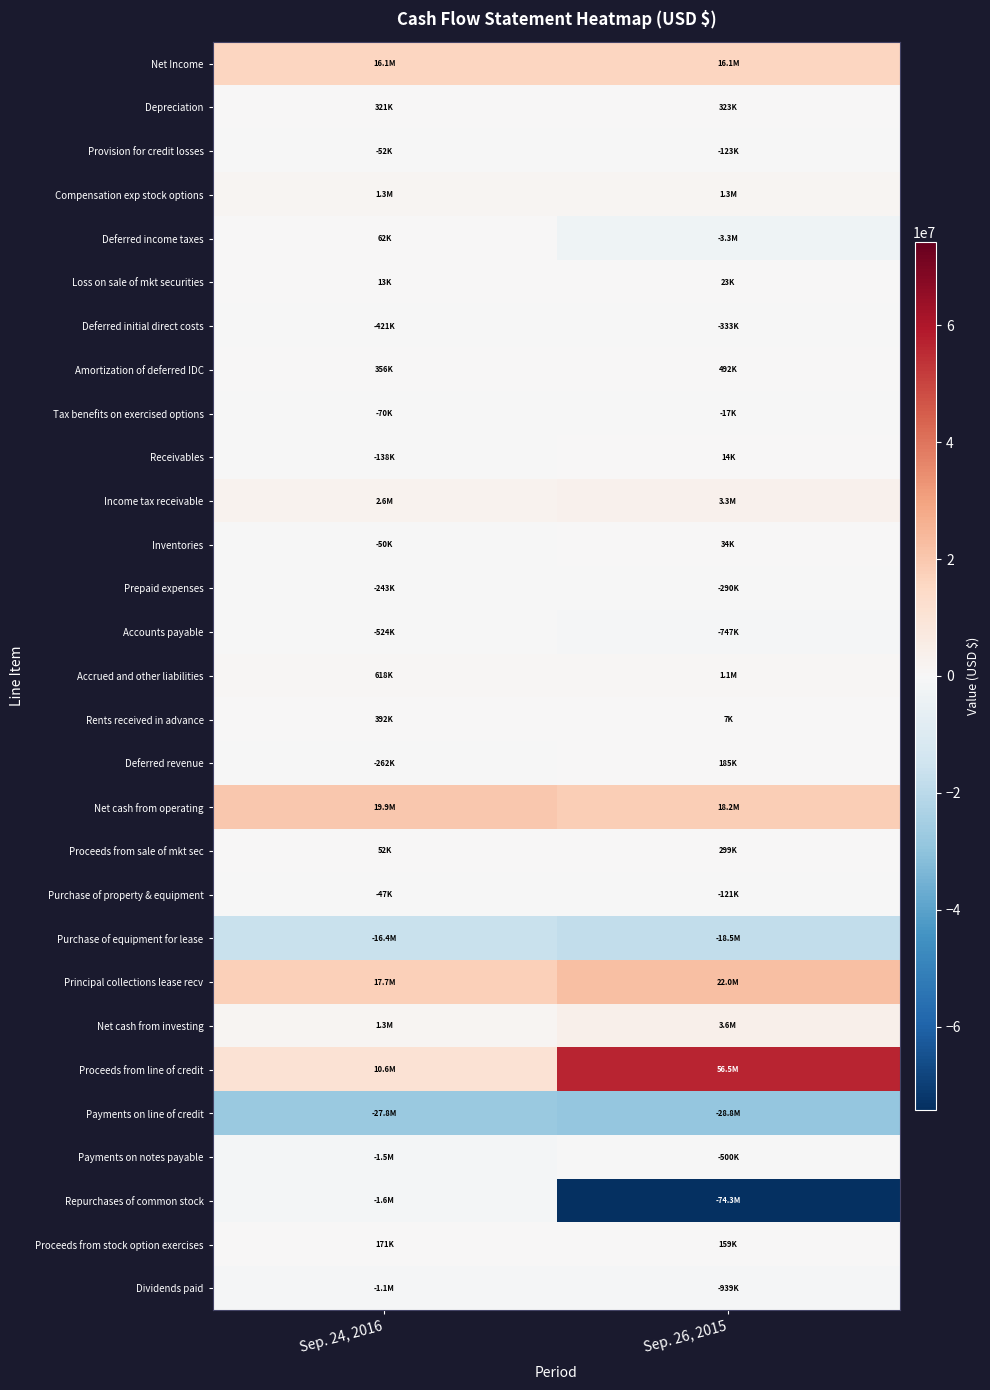

Which series has the largest total across all categories?

Proceeds from line of credit